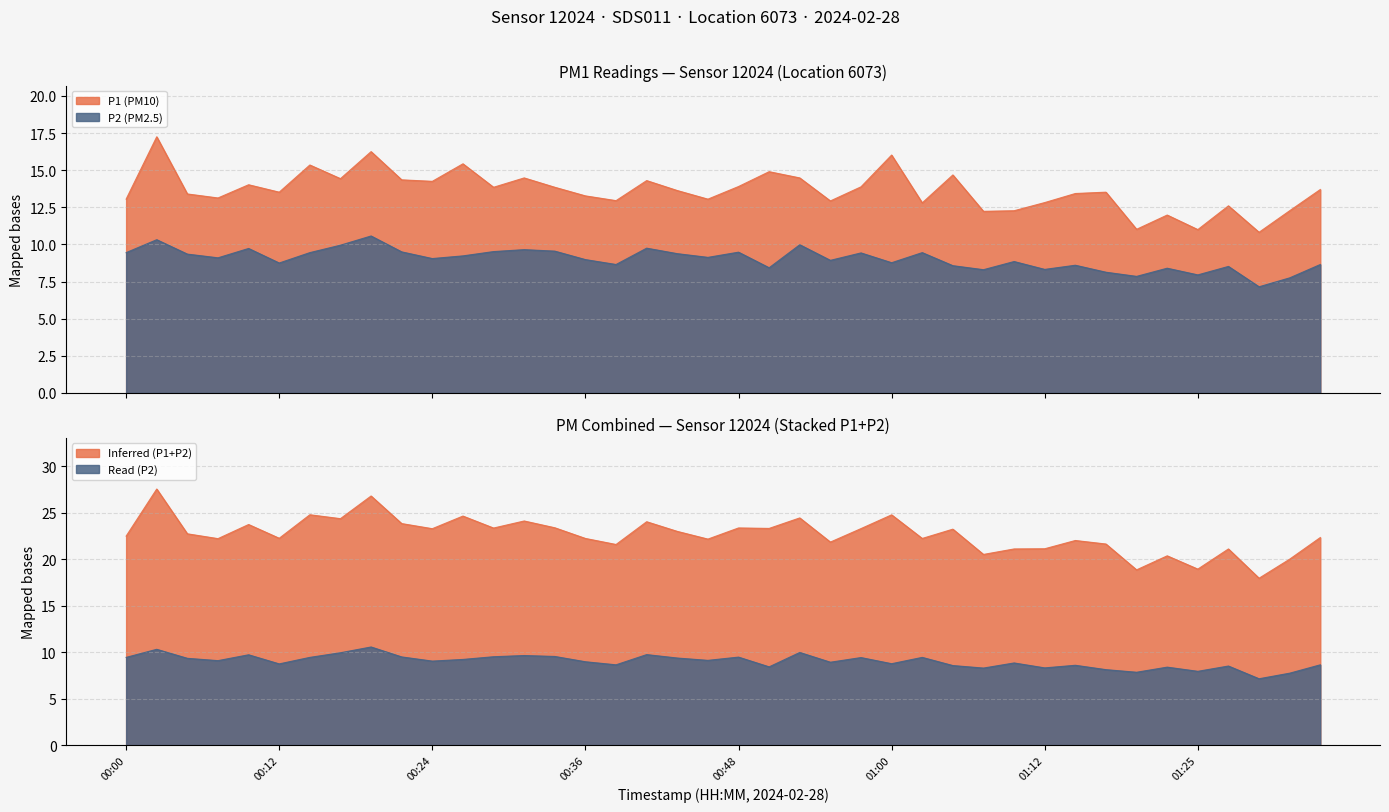

Where does the P2 series first go above 9?

00:00